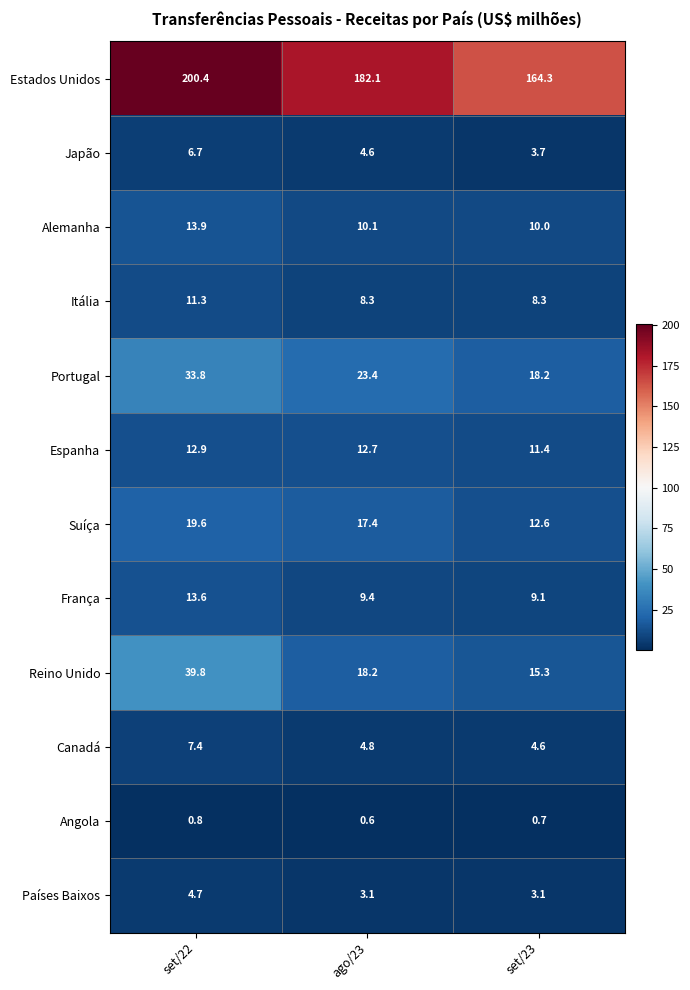

Which category has the lowest value across all series?

ago/23